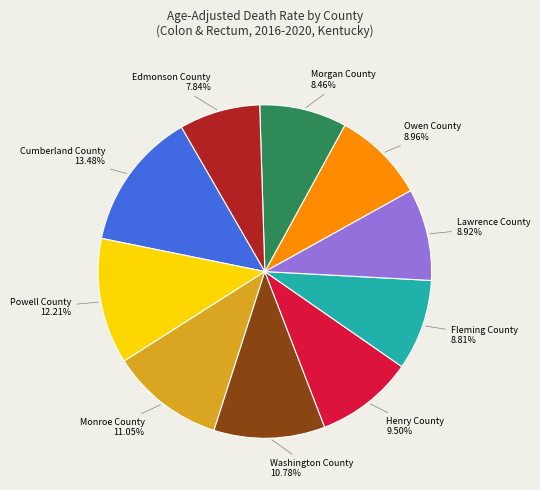

Does Washington County account for over 50% of the chart?

No